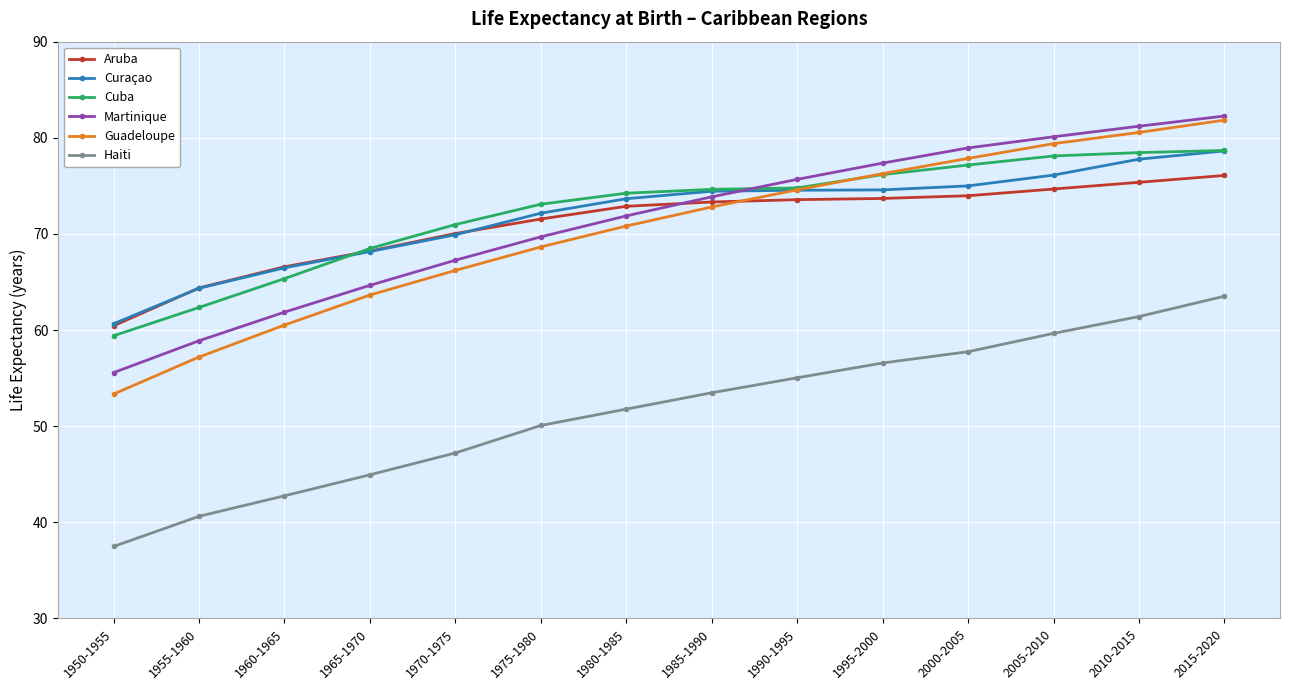

What is the approximate value of Guadeloupe at 2000-2005?

77.9